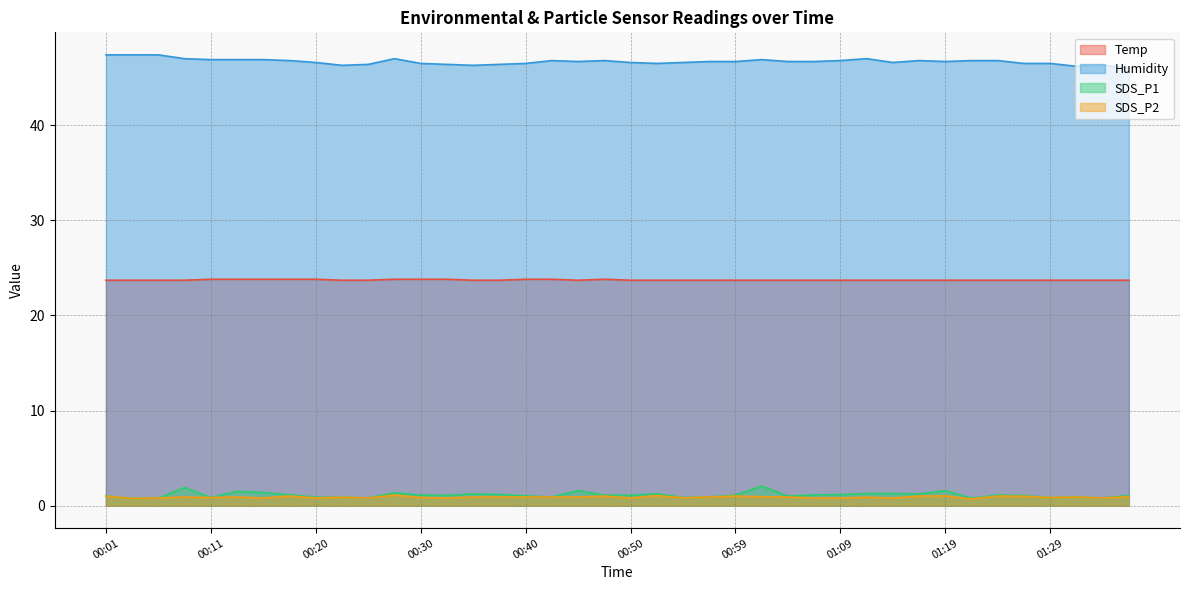

List the series in order of their peak value, lowest first.

SDS_P2, SDS_P1, Temp, Humidity